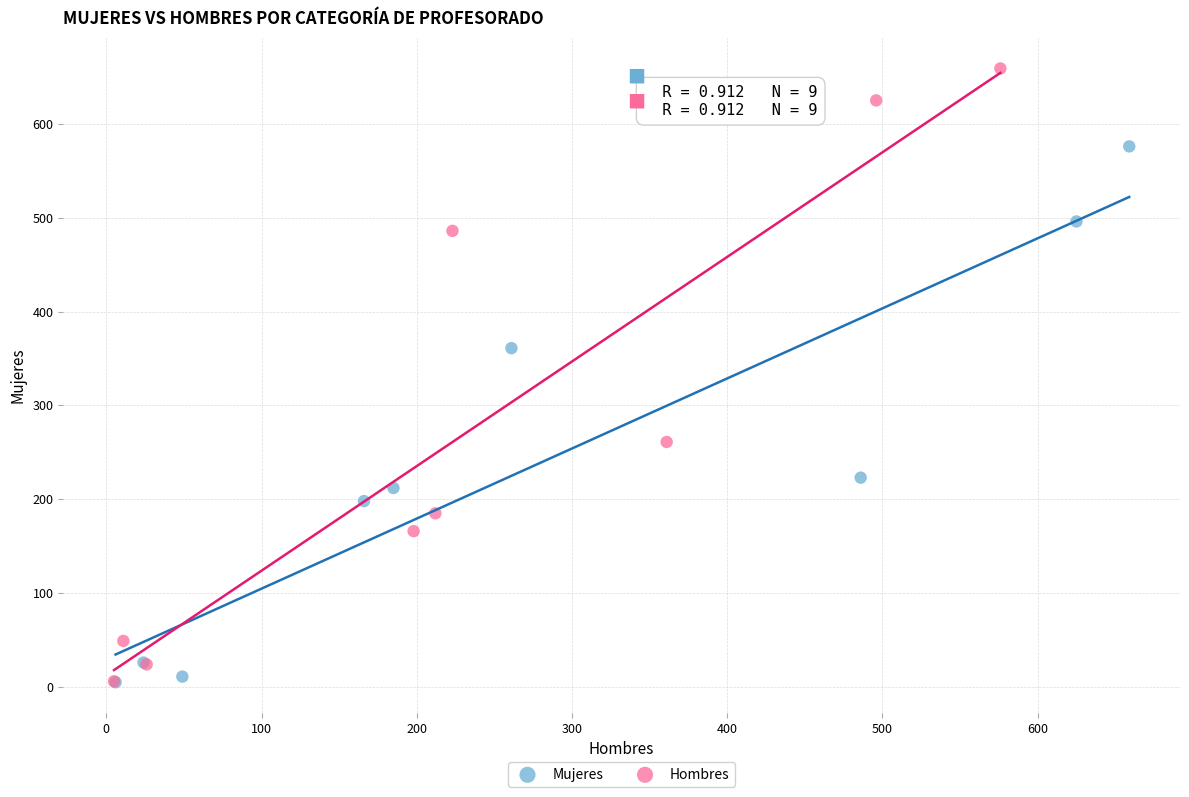

Which series contains the highest Y value?

Hombres